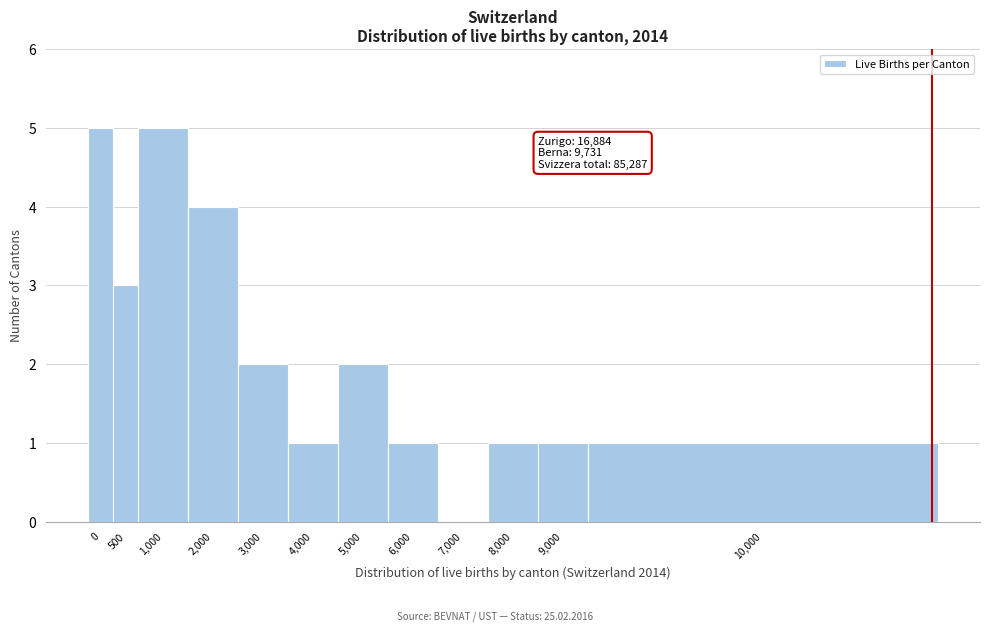

Reading left to right, transcribe all the data shown in this chart.

0=5	500=3	1,000=5	2,000=4	3,000=2	4,000=1	5,000=2	6,000=1	7,000=0	8,000=1	9,000=1	10,000=1